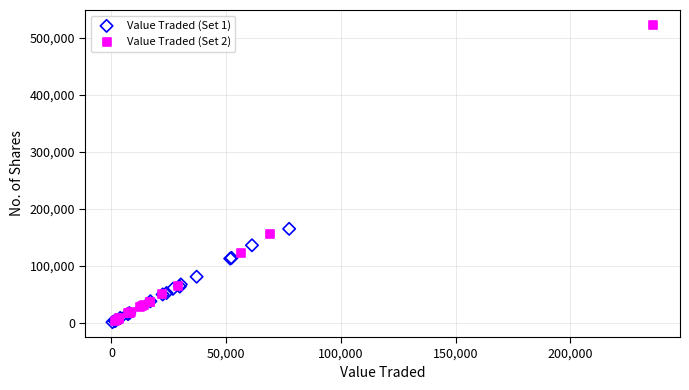

Which series has the largest Y range (max minus min)?

Value Traded (Set 2)